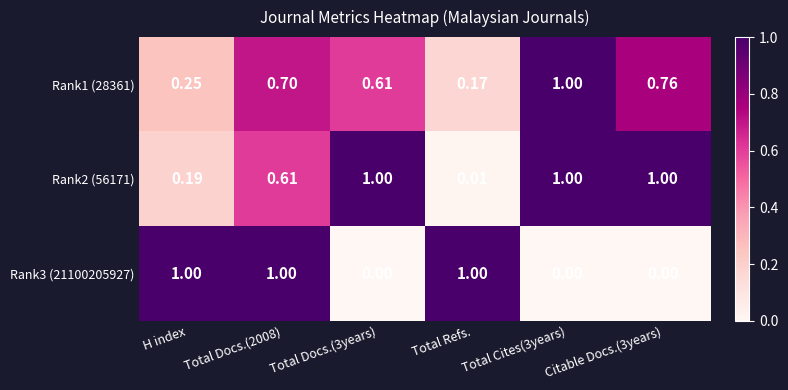

At which label is Rank2 (56171) closest to 0?

Total Refs.